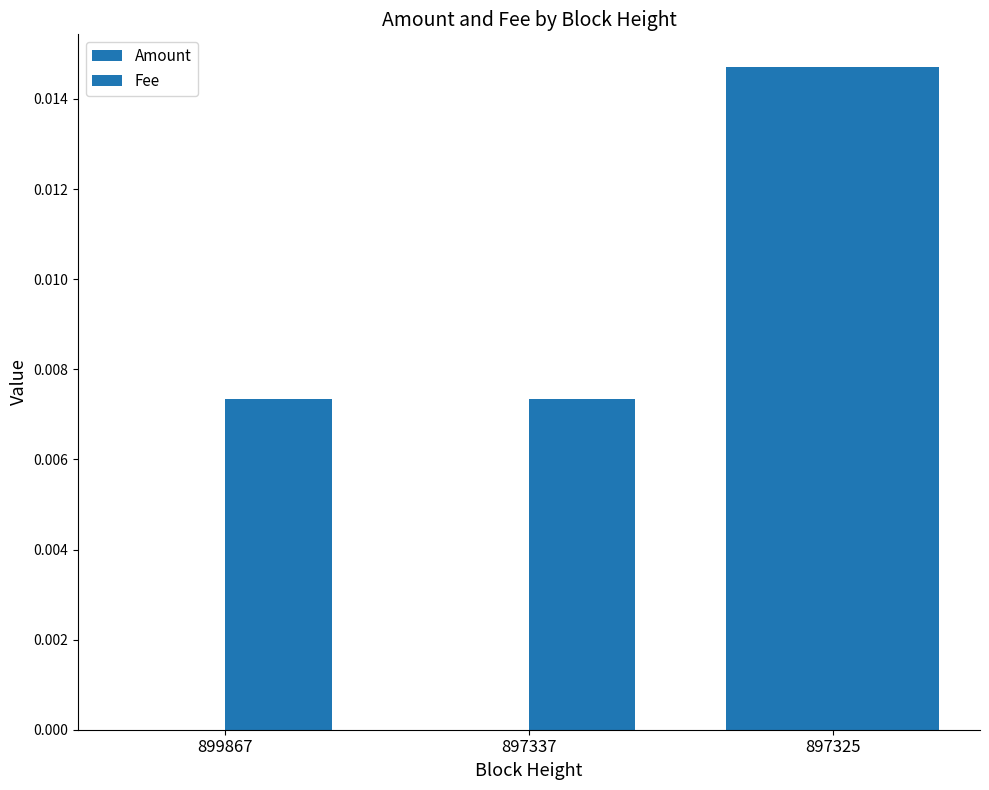

Is it true that Amount equals 0.0 at 899867?

False